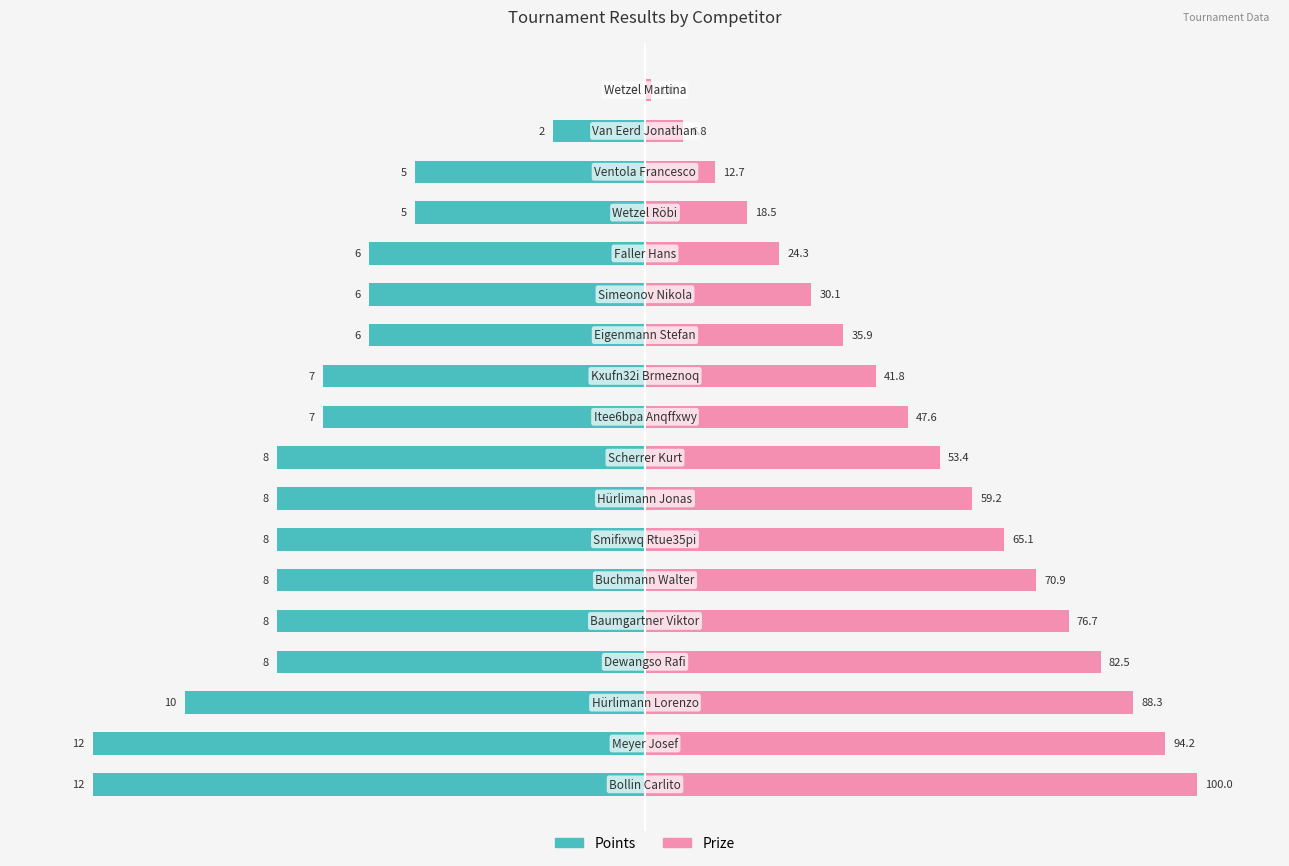

Reading left to right, extract all data points from this chart.

Points: 0=-100.0	1=-100.0	2=-83.3	3=-66.7	4=-66.7	5=-66.7	6=-66.7	7=-66.7	8=-66.7	9=-58.3	10=-58.3	11=-50.0	12=-50.0	13=-50.0	14=-41.7	15=-41.7	16=-16.7	17=0.0
Prize: 0=100.0	1=94.2	2=88.3	3=82.5	4=76.7	5=70.9	6=65.1	7=59.2	8=53.4	9=47.6	10=41.8	11=35.9	12=30.1	13=24.3	14=18.5	15=12.7	16=6.8	17=1.0